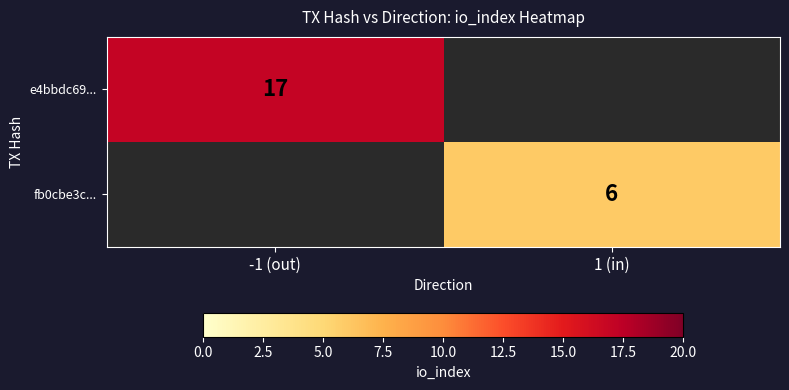

The fb0cbe3c... series shows 6 at 1 (in). True or false?

True